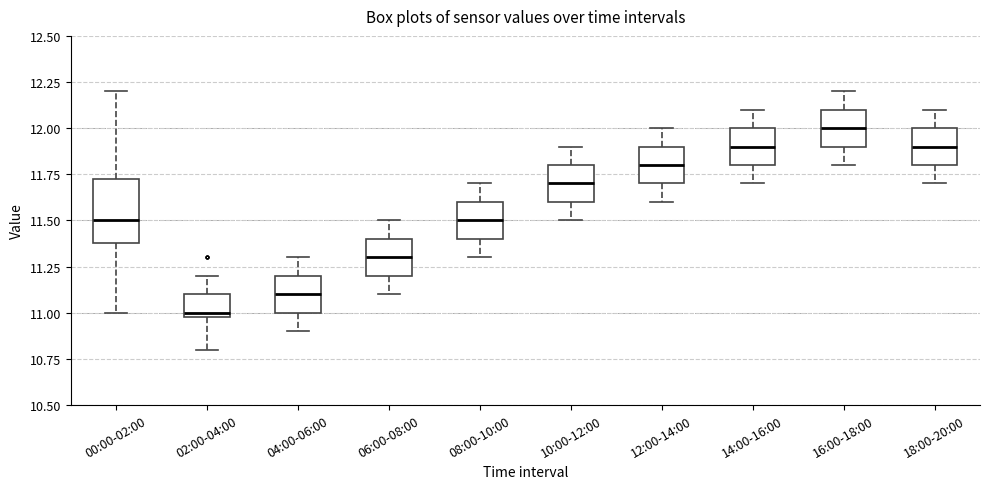

Where does the lower whisker of the box for 14:00-16:00 end on the y-axis? The values are not printed on the chart, so give them approximately, as read against the axis.

11.70